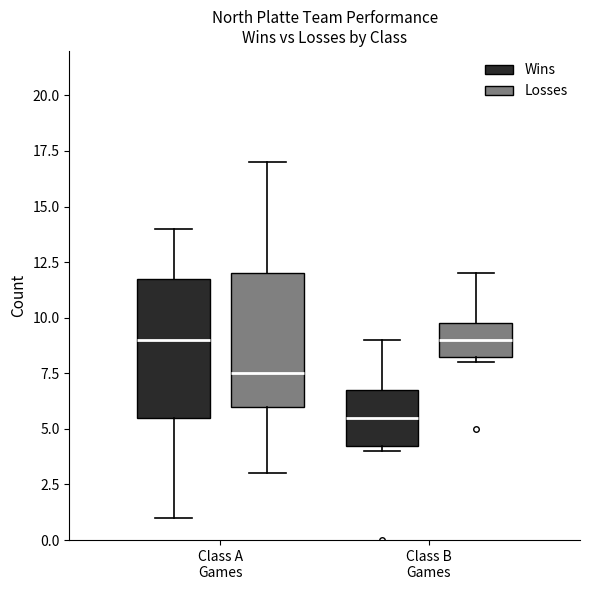

Reading left to right, transcribe this box plot: for each box, give where its median line is, the range the box spans, and where its two whiskers end, as read against the y-axis. The values are not printed on the chart, so give them approximately, as read against the axis.

Class A Games (Wins): median 9.0, box 5.5 to 12.0, whiskers 1.0 to 14.0
Class A Games (Losses): median 7.5, box 6.0 to 12.0, whiskers 3.0 to 17.0
Class B Games (Wins): median 5.5, box 4.5 to 7.0, whiskers 4.0 to 9.0
Class B Games (Losses): median 9.0, box 8.5 to 10.0, whiskers 8.0 to 12.0